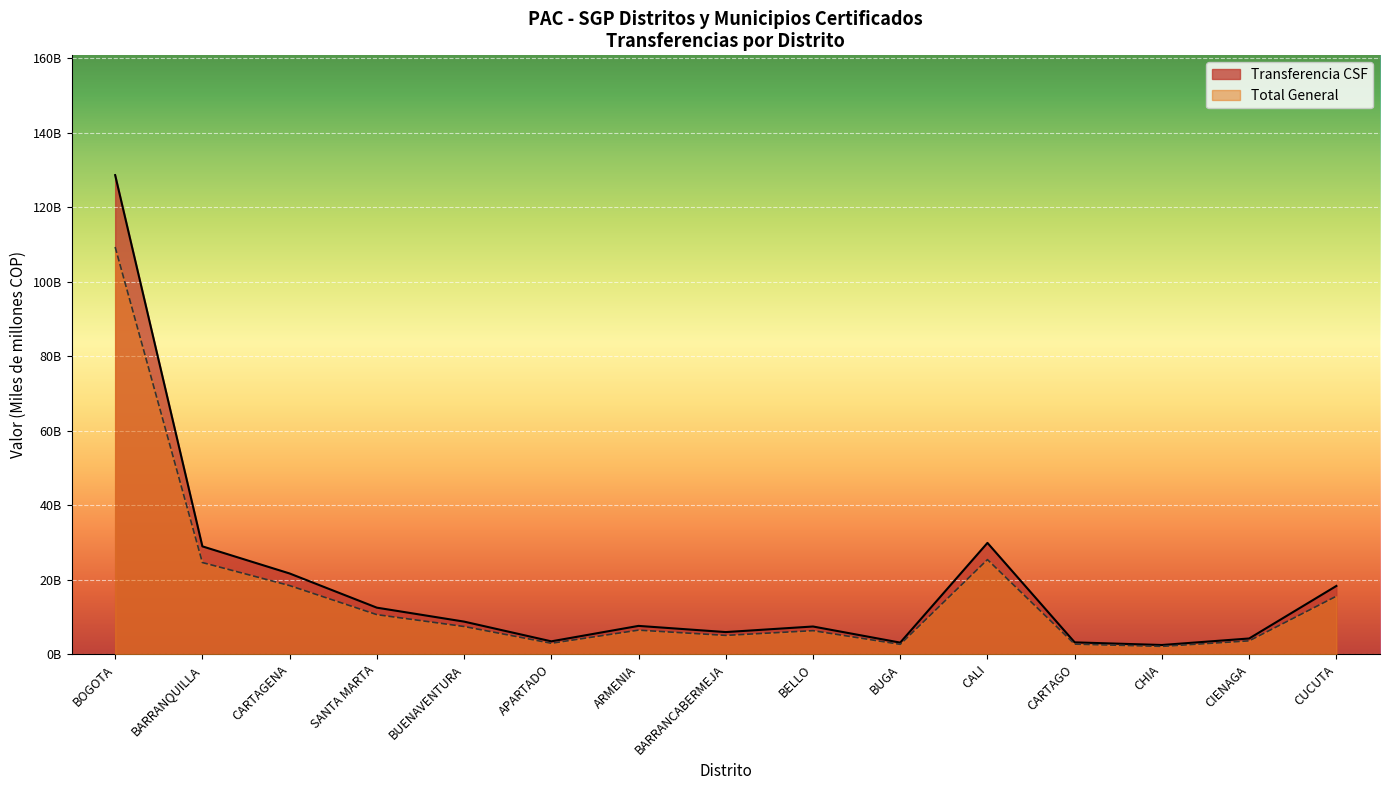

At CHIA, list the series in order from largest to smallest.

Transferencia CSF, Total General